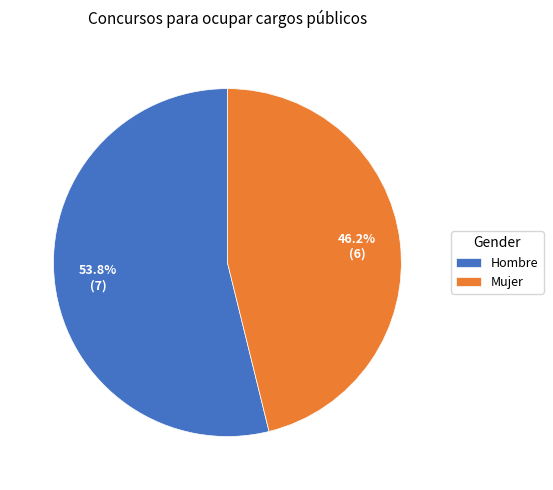

What is the smallest slice in the pie chart?

Mujer